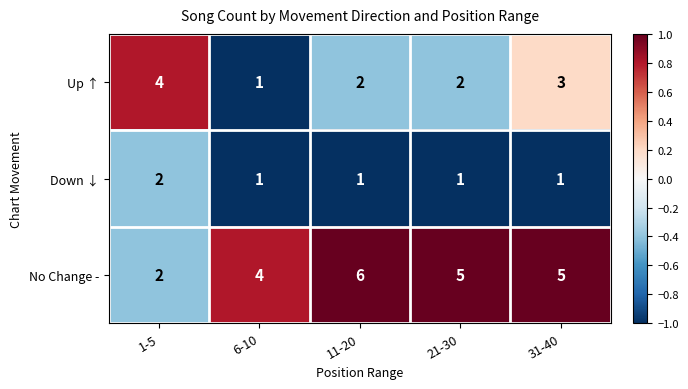

At which category does the chart reach its peak across all series?

11-20